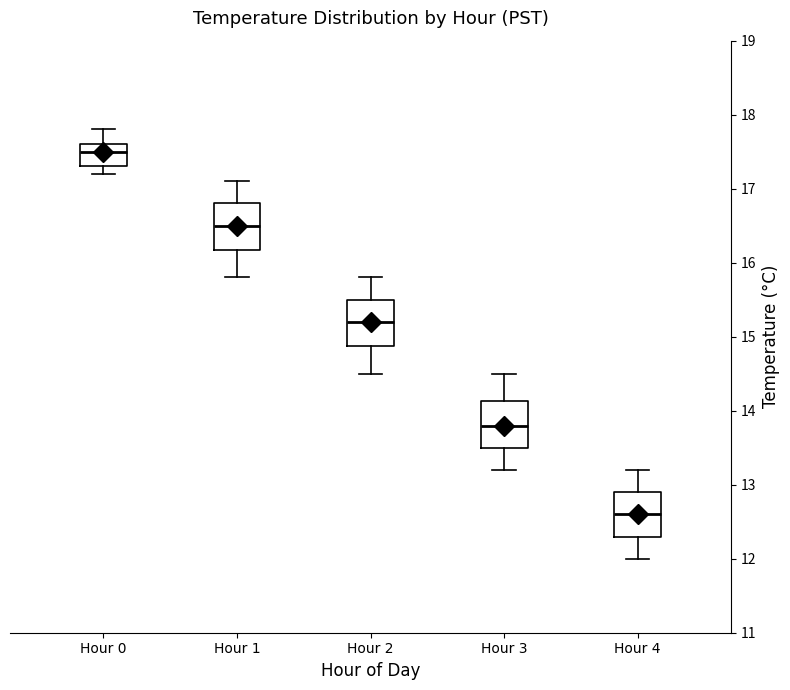

Which box has the lowest median line?

Hour 4